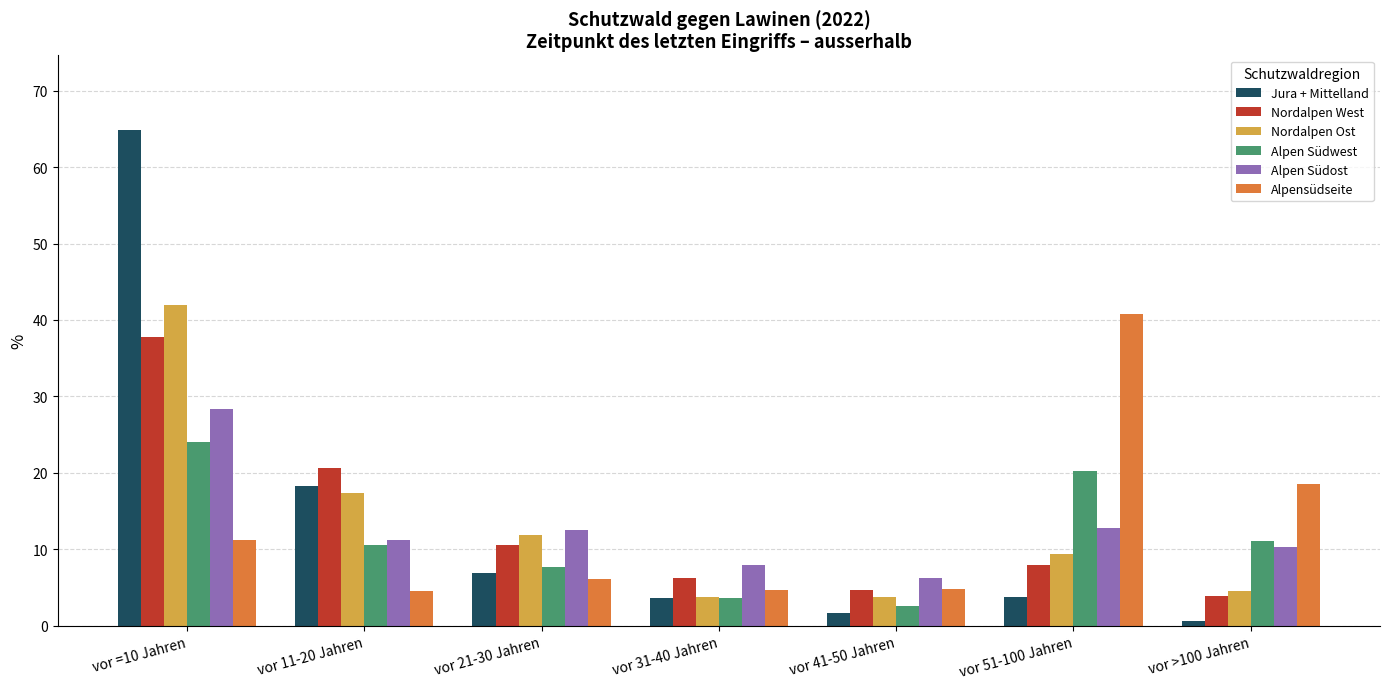

The value of Alpen Südwest at vor =10 Jahren is 37.9. True or false?

False